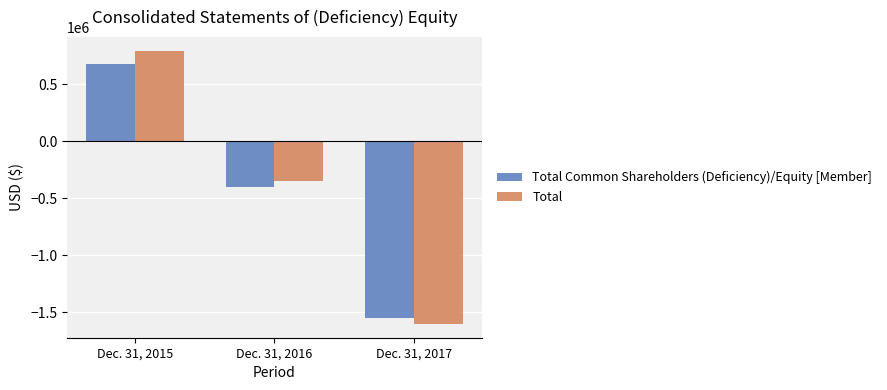

How many bars are there in each group?

2